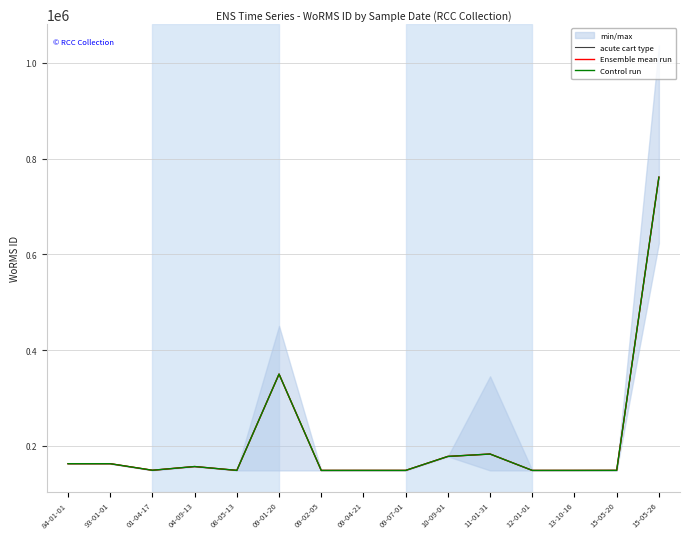

Where is the first local minimum for Ensemble mean run?

01-04-17